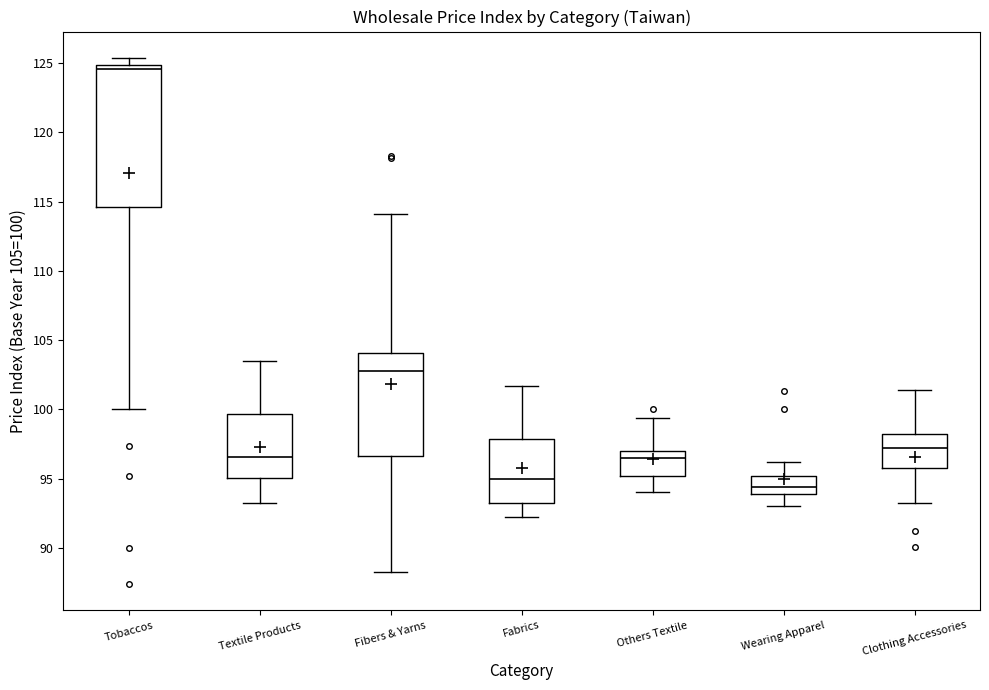

Where does the median line of the box for Tobaccos sit on the y-axis? The values are not printed on the chart, so give them approximately, as read against the axis.

124.5